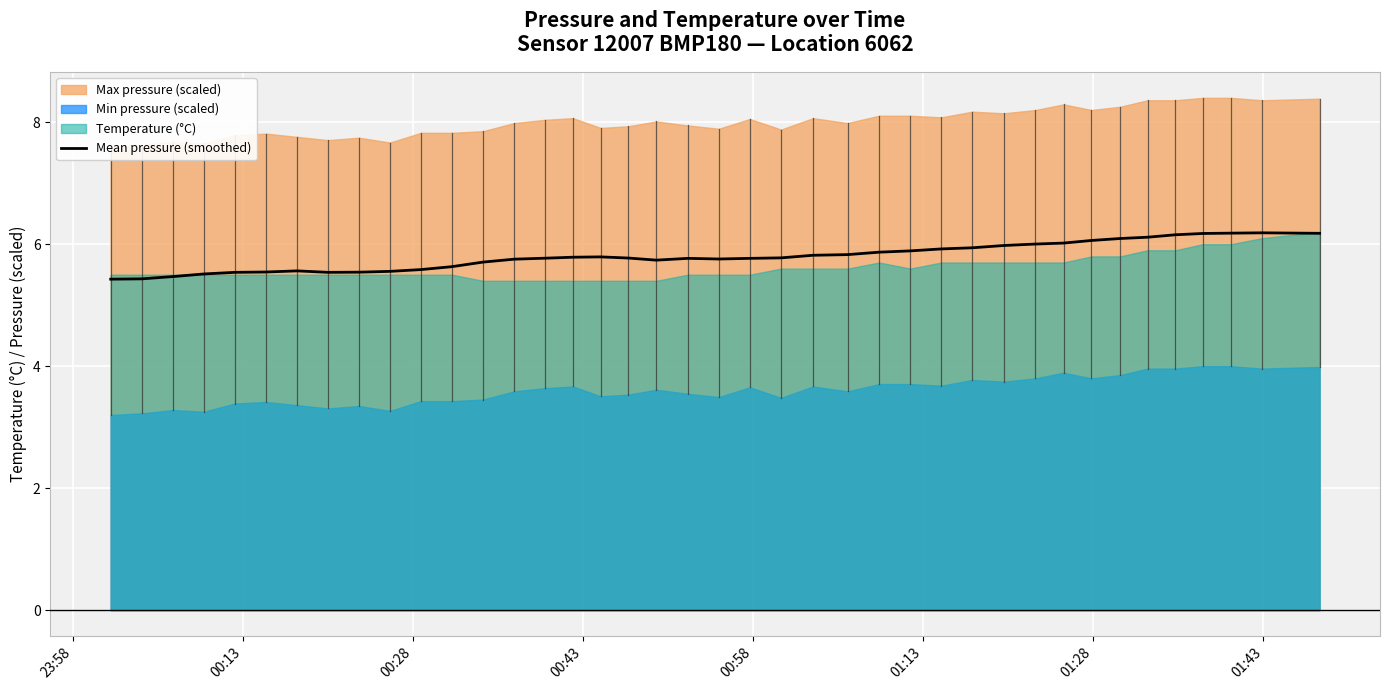

What is the minimum value for Mean pressure (smoothed)?

5.4